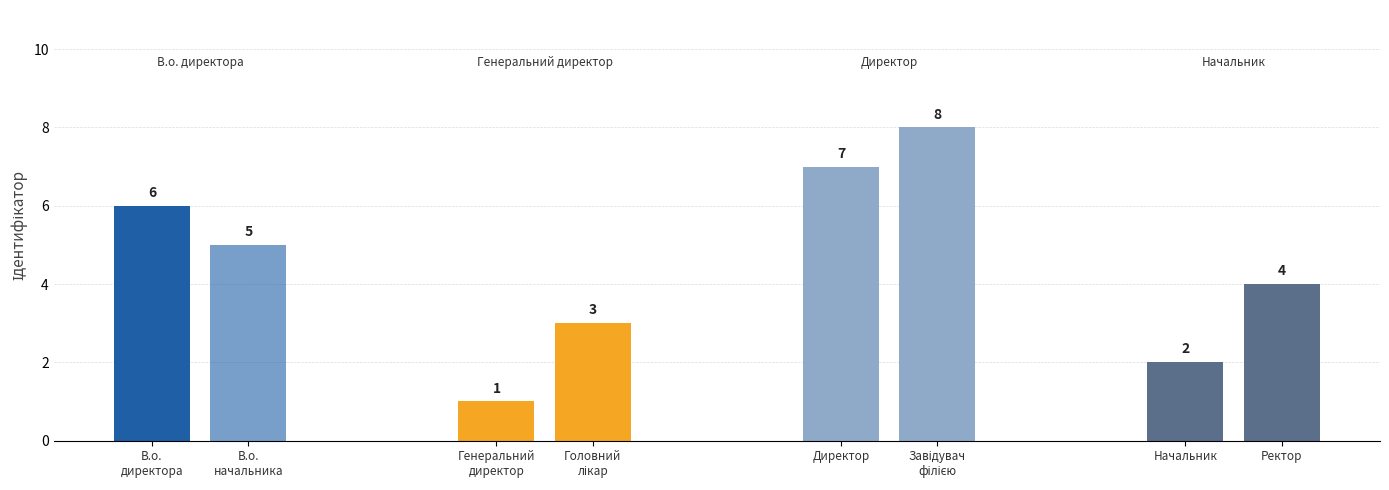

Rank the categories by value from highest to lowest.

Завідувач філією, Директор, В.о. директора, В.о. начальника, Ректор, Головний лікар, Начальник, Генеральний директор